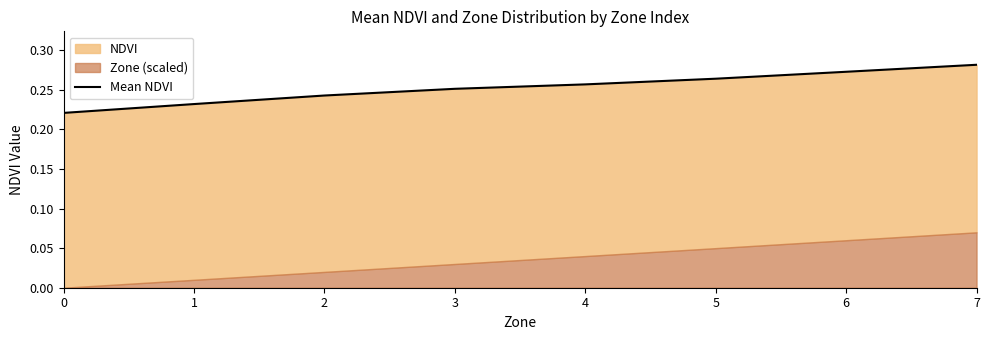

How many lines are shown in the chart?

1